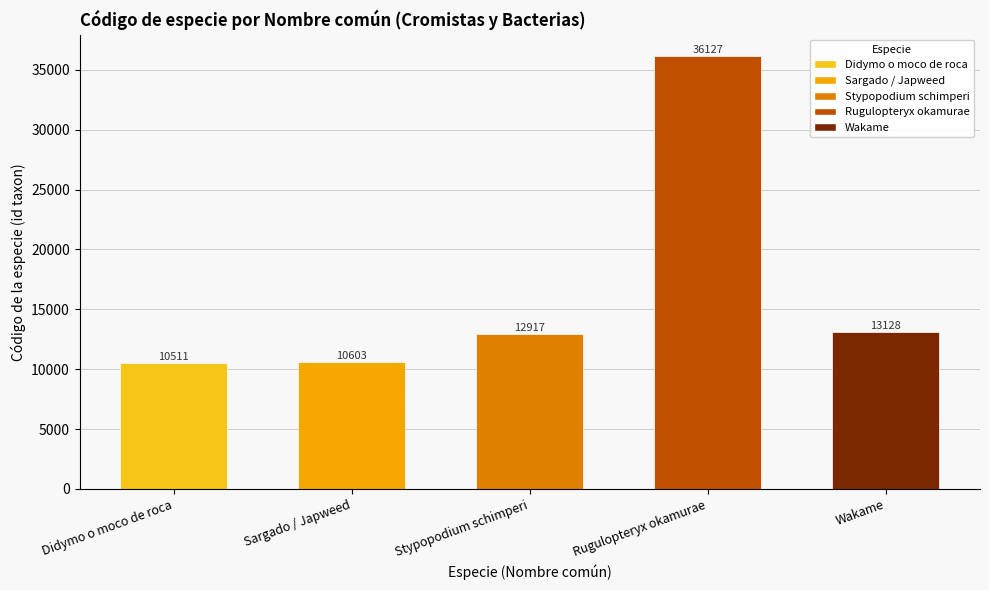

What position from the right is Stypopodium schimperi?

3